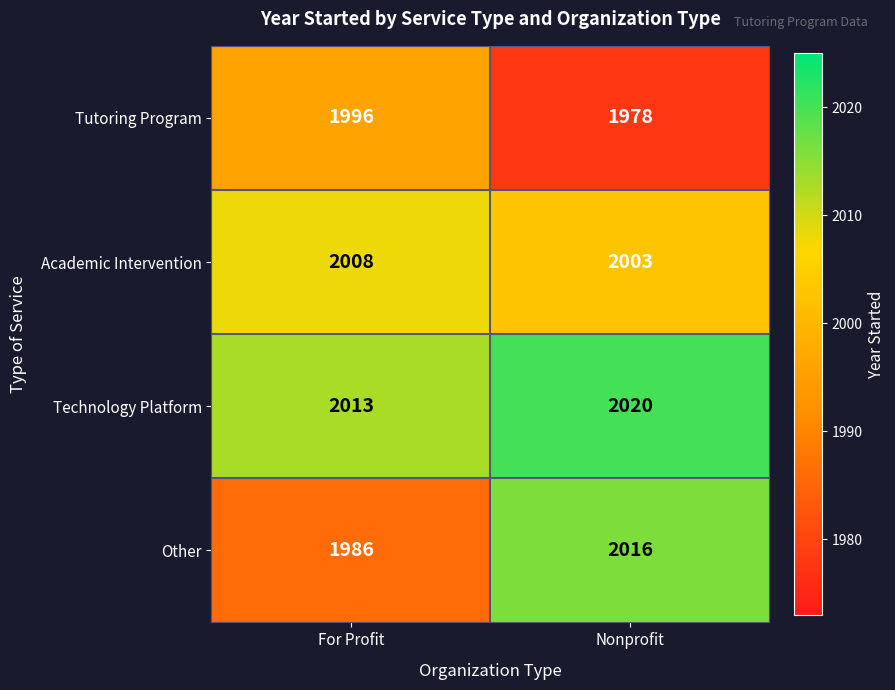

Which category has the highest value in the Other series?

Nonprofit